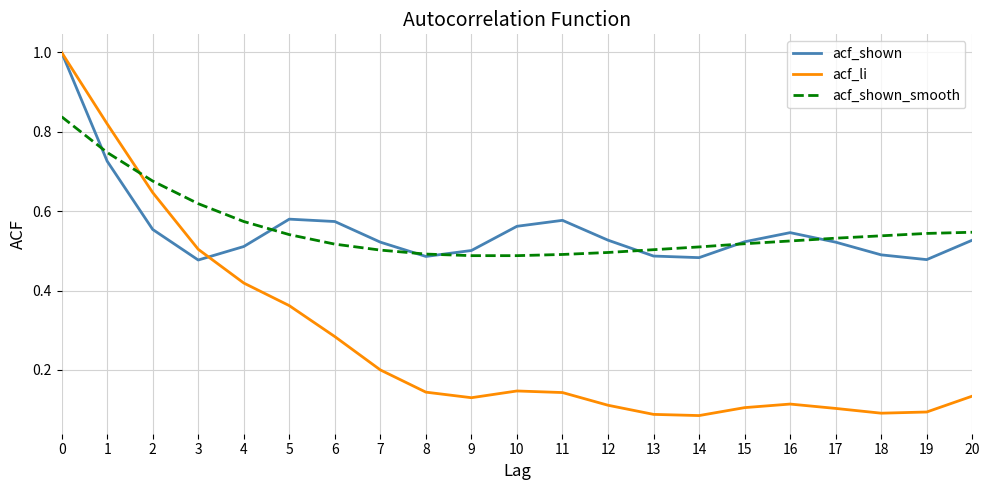

What is the maximum value shown in the chart?

1.0